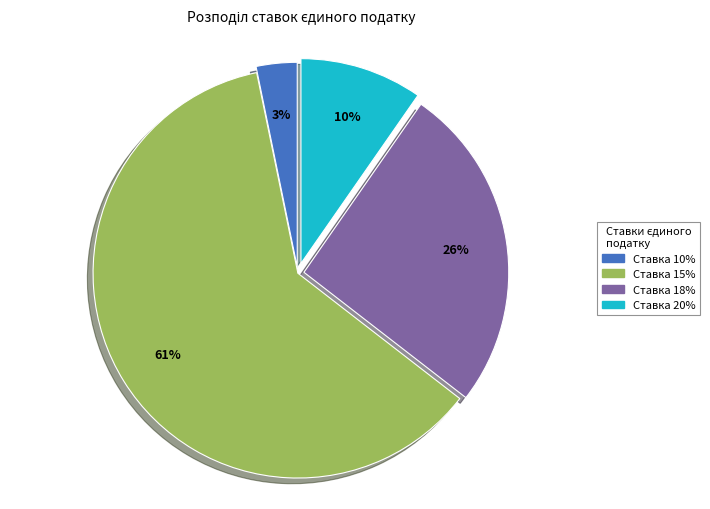

Does Ставка 15% account for over 50% of the chart?

Yes